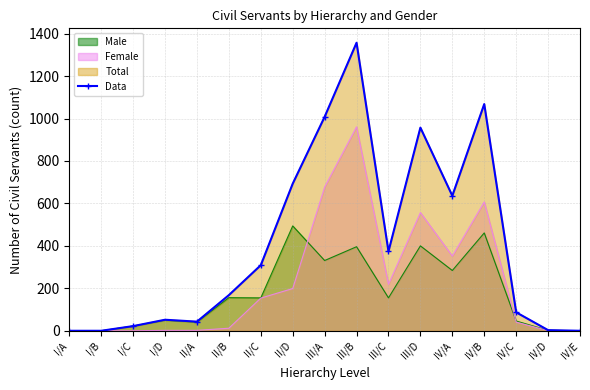

How many values are above zero?

14